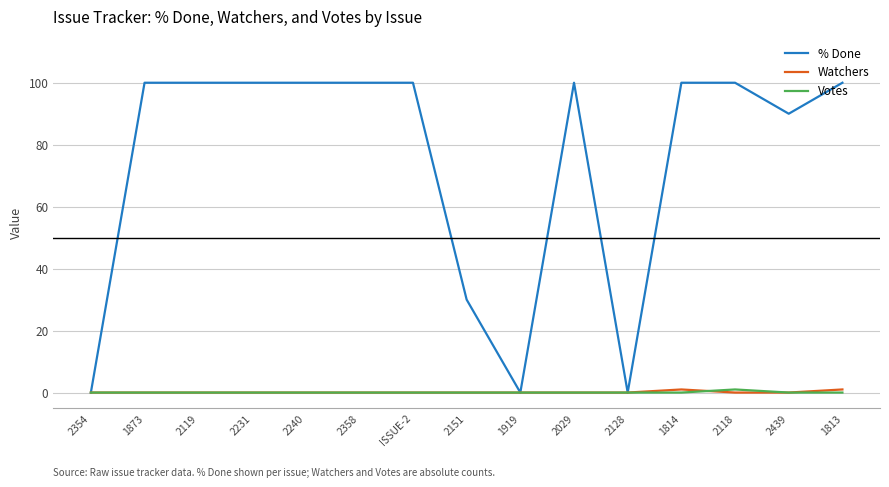

Reading left to right, transcribe all the data shown in this chart.

% Done: 2354=0	1873=100	2119=100	2231=100	2240=100	2358=100	ISSUE-2=100	2151=30	1919=0	2029=100	2128=0	1814=100	2118=100	2439=90	1813=100
Watchers: 2354=0	1873=0	2119=0	2231=0	2240=0	2358=0	ISSUE-2=0	2151=0	1919=0	2029=0	2128=0	1814=1	2118=0	2439=0	1813=1
Votes: 2354=0	1873=0	2119=0	2231=0	2240=0	2358=0	ISSUE-2=0	2151=0	1919=0	2029=0	2128=0	1814=0	2118=1	2439=0	1813=0